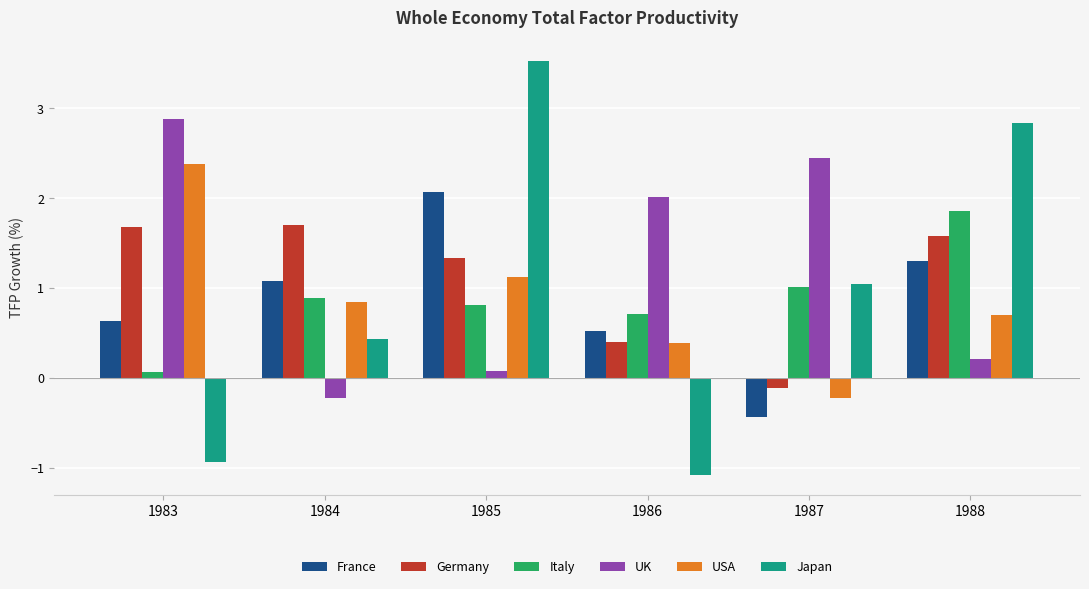

Reading left to right, transcribe all the data shown in this chart.

France: 0.6	1.1	2.1	0.5	-0.4	1.3
Germany: 1.7	1.7	1.3	0.4	-0.1	1.6
Italy: 0.1	0.9	0.8	0.7	1.0	1.9
UK: 2.9	-0.2	0.1	2.0	2.4	0.2
USA: 2.4	0.9	1.1	0.4	-0.2	0.7
Japan: -0.9	0.4	3.5	-1.1	1.1	2.8